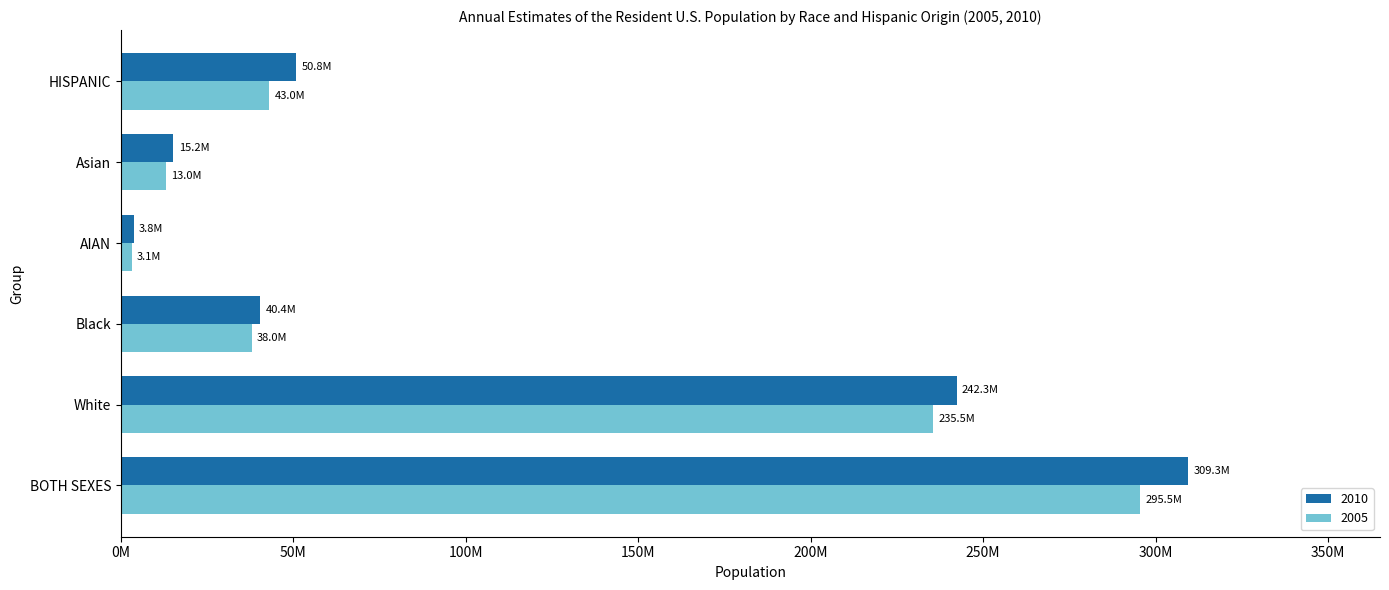

The 2010 series shows 50810213 at HISPANIC. True or false?

True